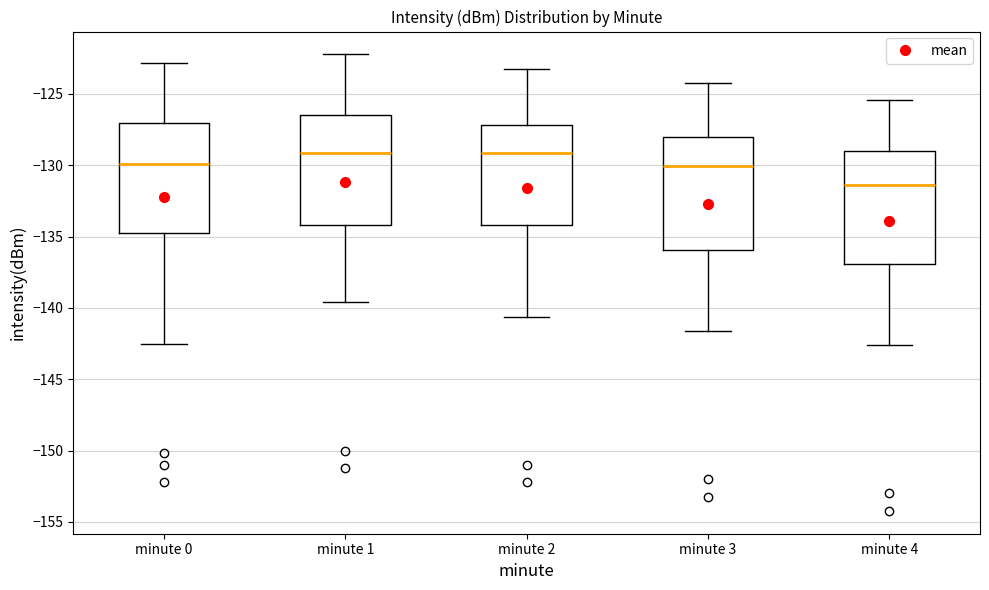

Reading left to right, read every box against the y-axis: the position of its median line, the range the box covers, and the ends of its whiskers. The values are not printed on the chart, so give them approximately, as read against the axis.

minute 0: median -130.0, box -135.0 to -127.0, whiskers -142.5 to -123.0
minute 1: median -129.0, box -134.0 to -126.5, whiskers -139.5 to -122.0
minute 2: median -129.0, box -134.0 to -127.0, whiskers -140.5 to -123.0
minute 3: median -130.0, box -136.0 to -128.0, whiskers -141.5 to -124.0
minute 4: median -131.5, box -137.0 to -129.0, whiskers -142.5 to -125.5